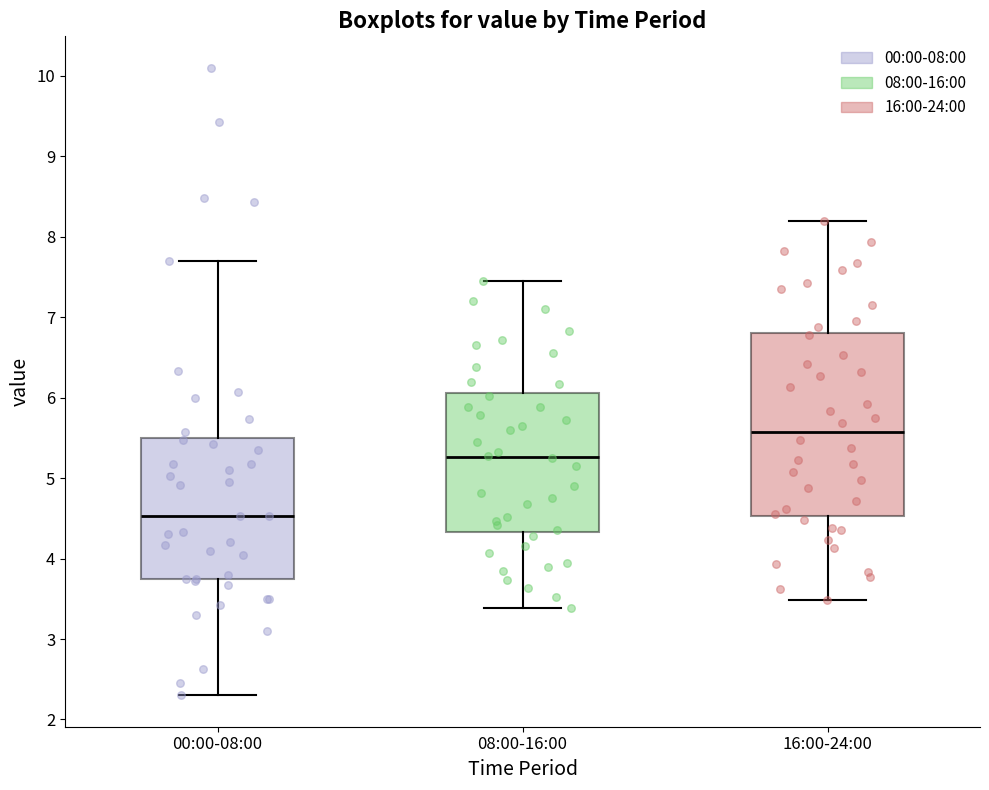

Reading left to right, read every box against the y-axis: the position of its median line, the range the box covers, and the ends of its whiskers. The values are not printed on the chart, so give them approximately, as read against the axis.

00:00-08:00: median 4.5, box 3.7 to 5.5, whiskers 2.3 to 7.7
08:00-16:00: median 5.3, box 4.3 to 6.1, whiskers 3.4 to 7.5
16:00-24:00: median 5.6, box 4.5 to 6.8, whiskers 3.5 to 8.2